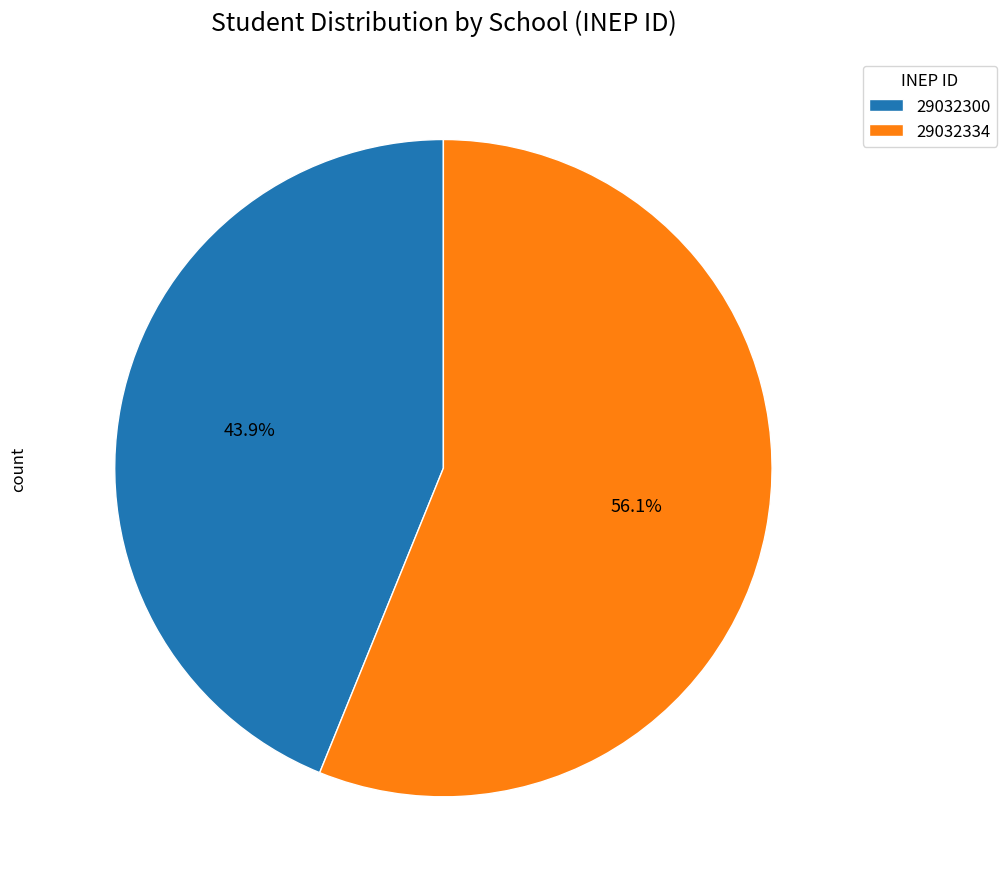

Does any single category account for the majority?

Yes